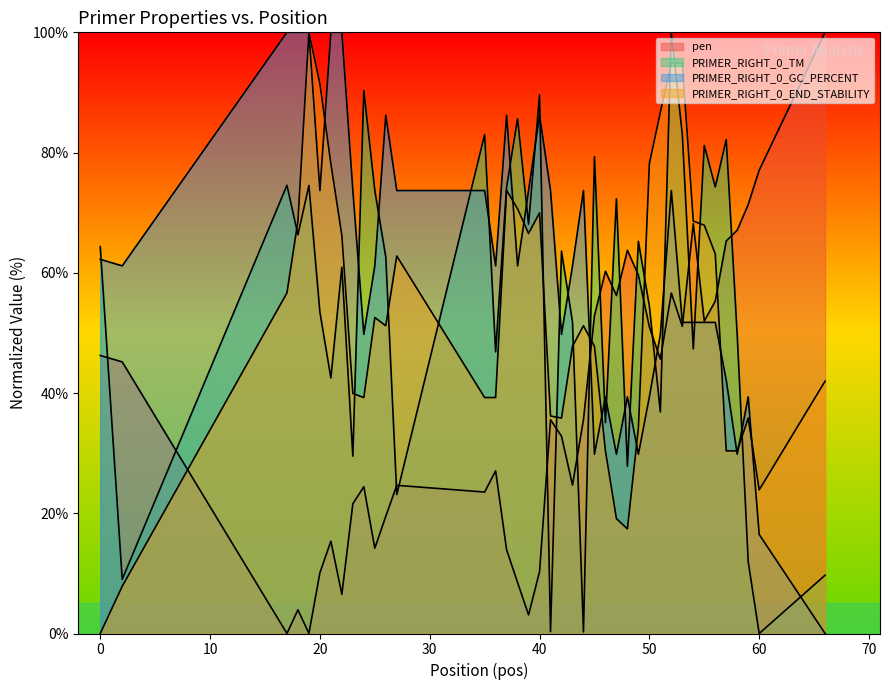

List the series in order of their peak value, highest first.

pen, PRIMER_RIGHT_0_GC_PERCENT, PRIMER_RIGHT_0_END_STABILITY, PRIMER_RIGHT_0_TM